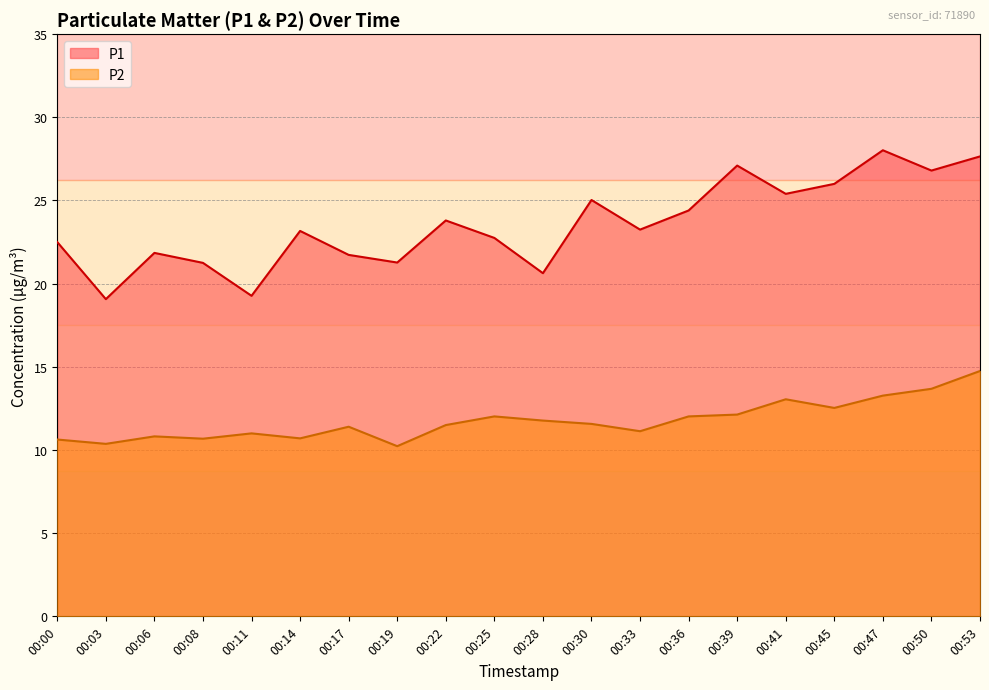

At how many categories does at least one series exceed 14?

20